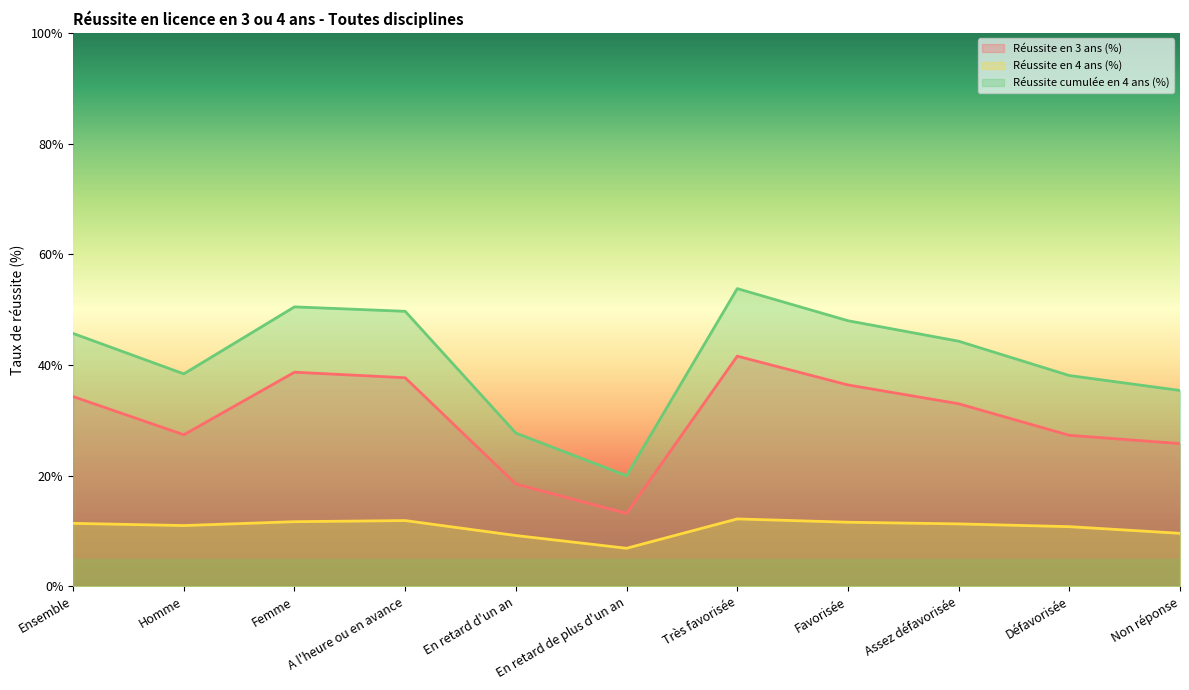

What is the value of the Réussite cumulée en 4 ans (%) point at the 7th from the left?

53.8